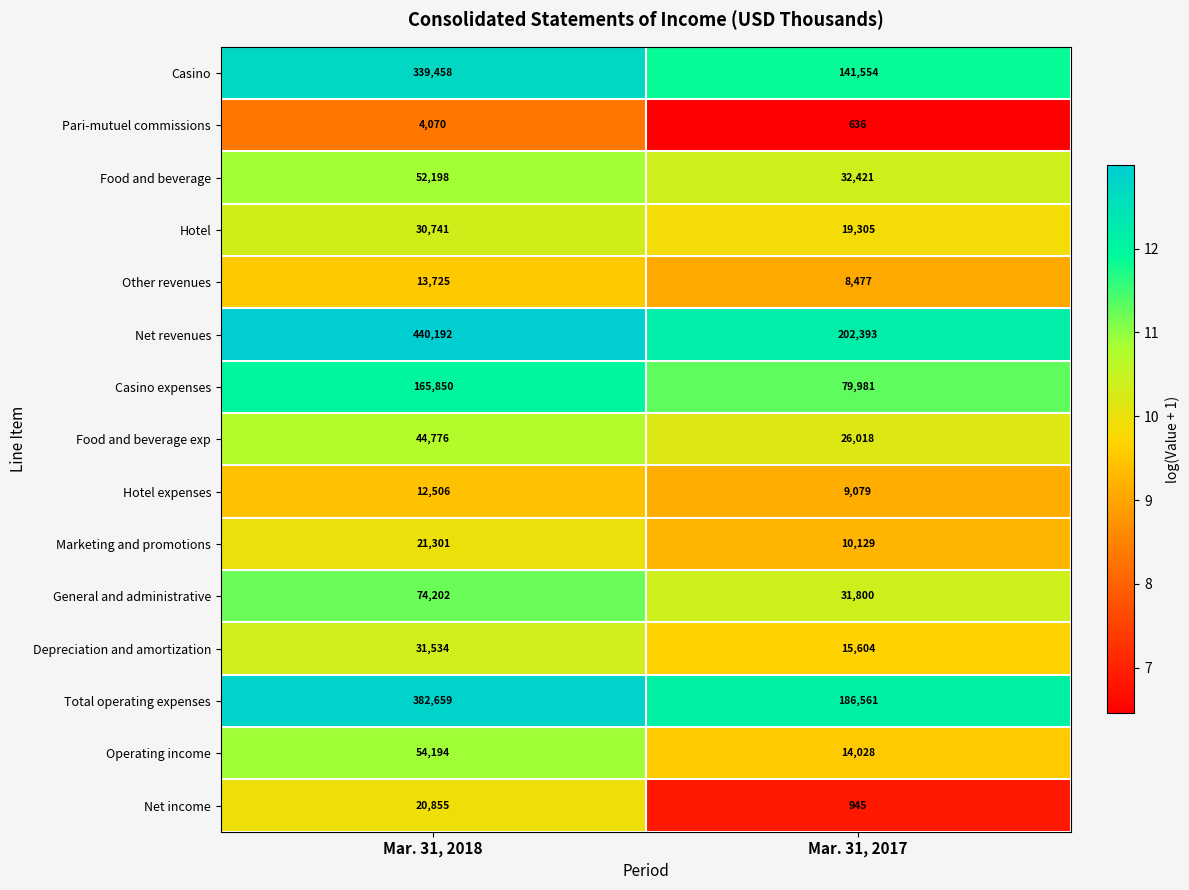

True or false: Pari-mutuel commissions has a value of 636 at Mar. 31, 2017.

True